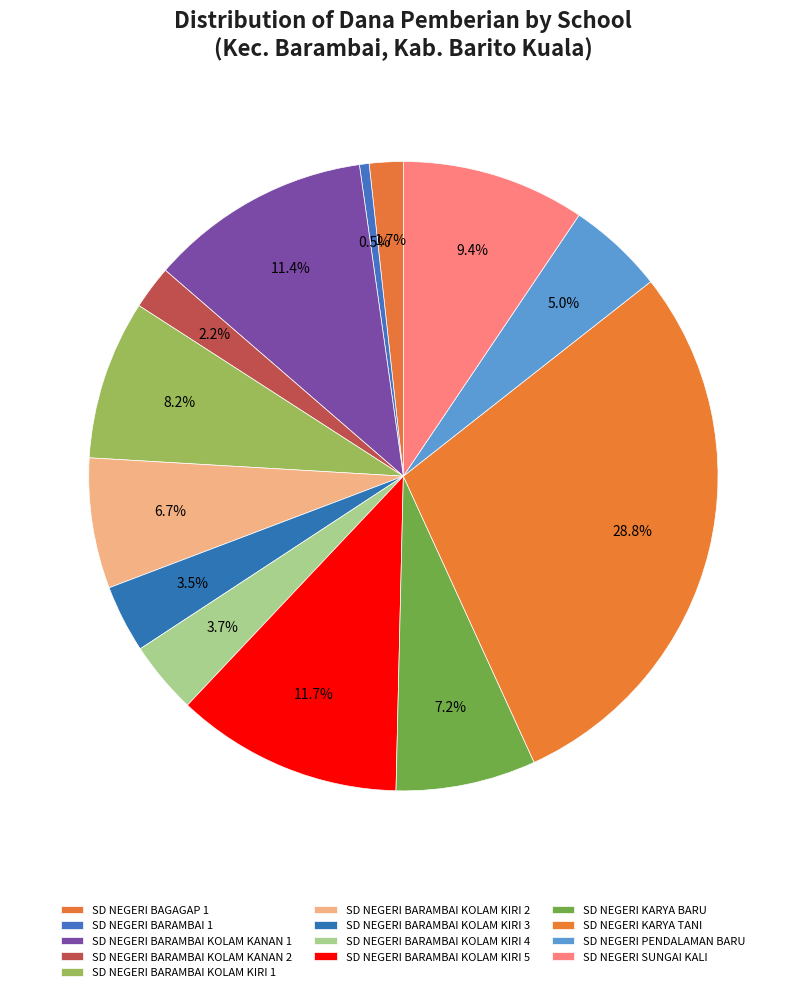

The SD NEGERI BARAMBAI KOLAM KANAN 1 slice represents 20% of the pie. True or false?

False